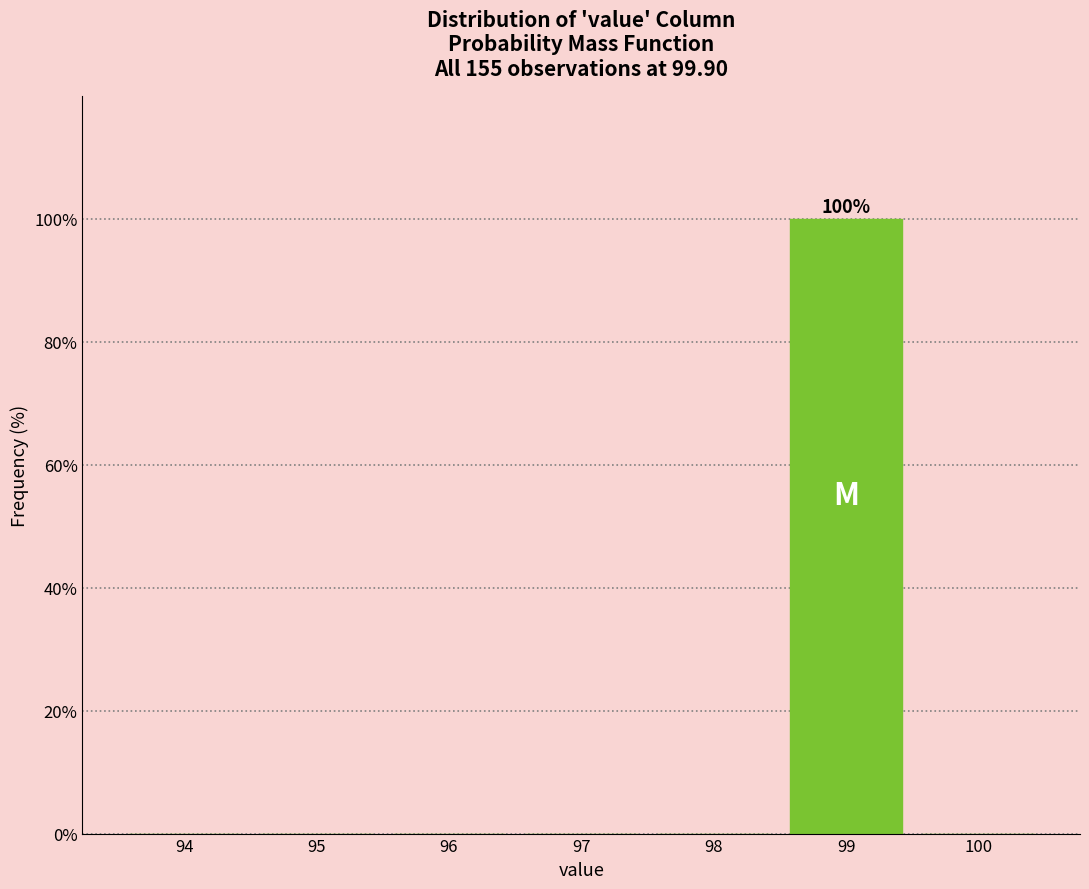

Reading right to left, what are all the values shown in this chart?

100=0	99=100	98=0	97=0	96=0	95=0	94=0